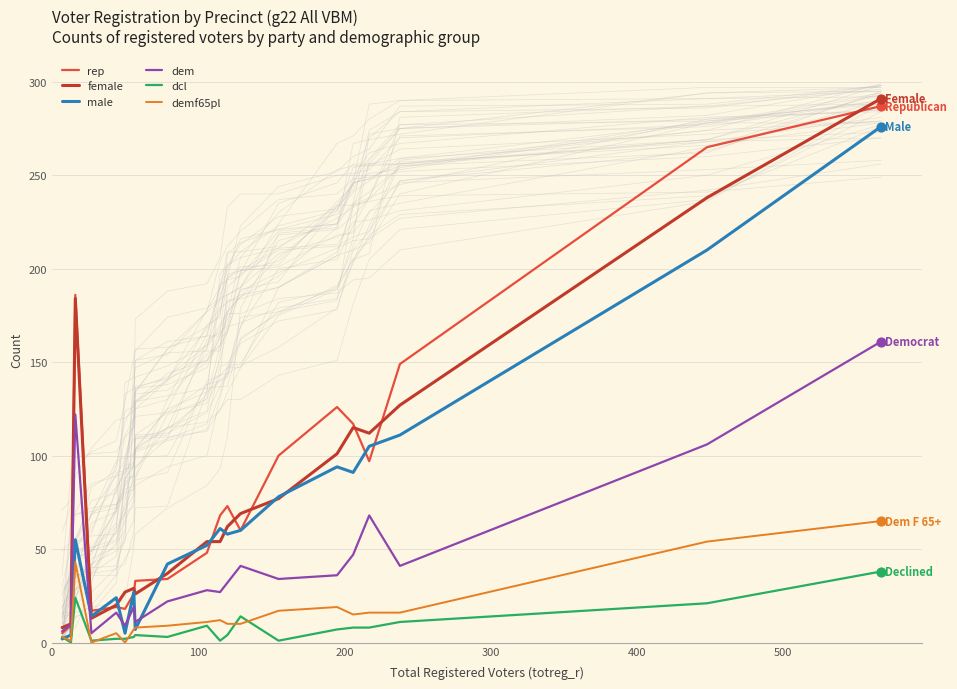

Is the value of rep at 100 greater than the value of dem at 18?

No